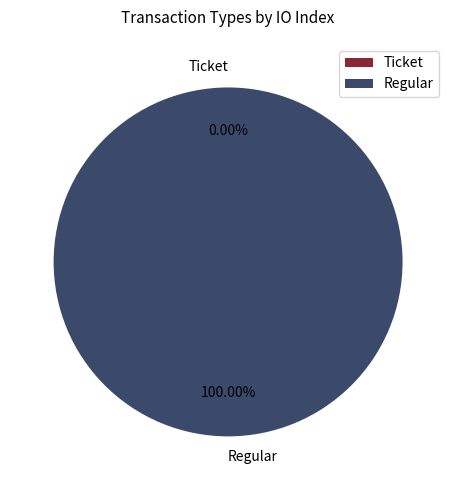

To the nearest percent, what is the difference between the Regular and Ticket slice percentages?

100%